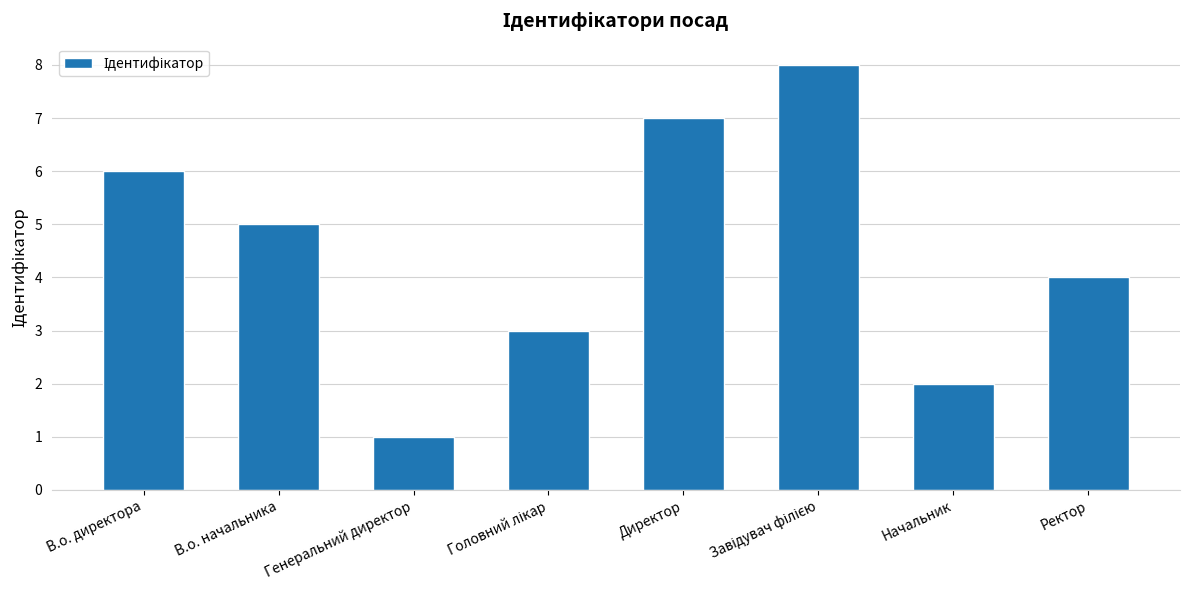

What value does the data have at Генеральний директор?

1